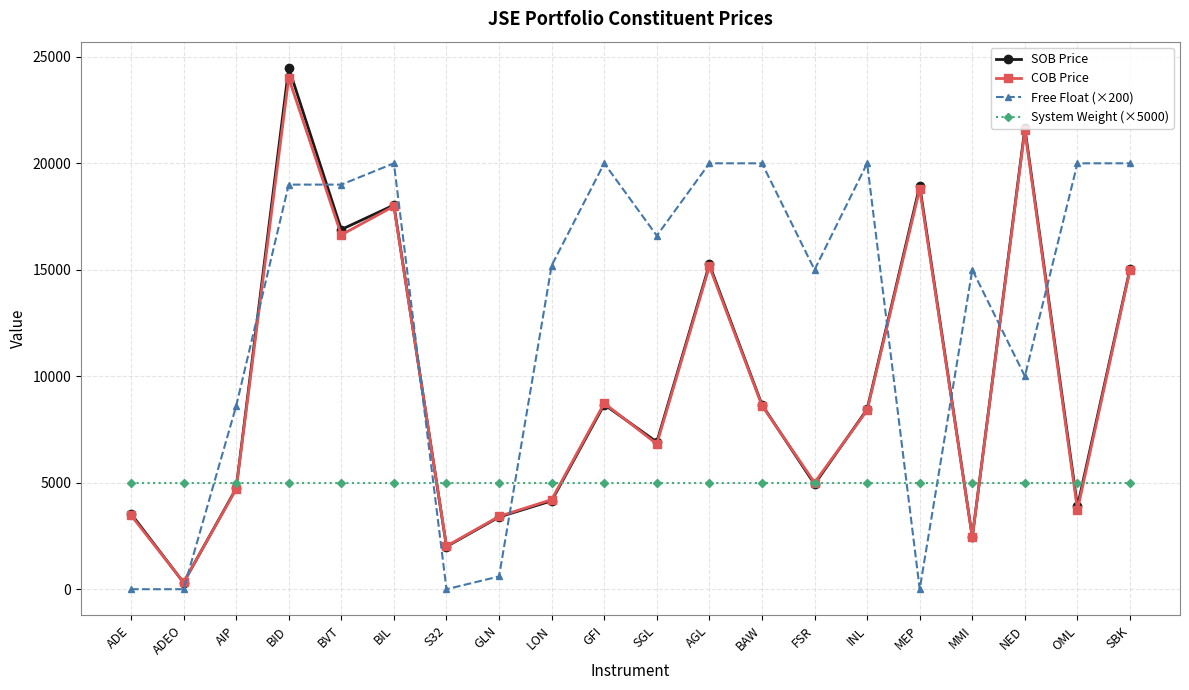

How many times do COB Price and Free Float (×200) cross each other?

9